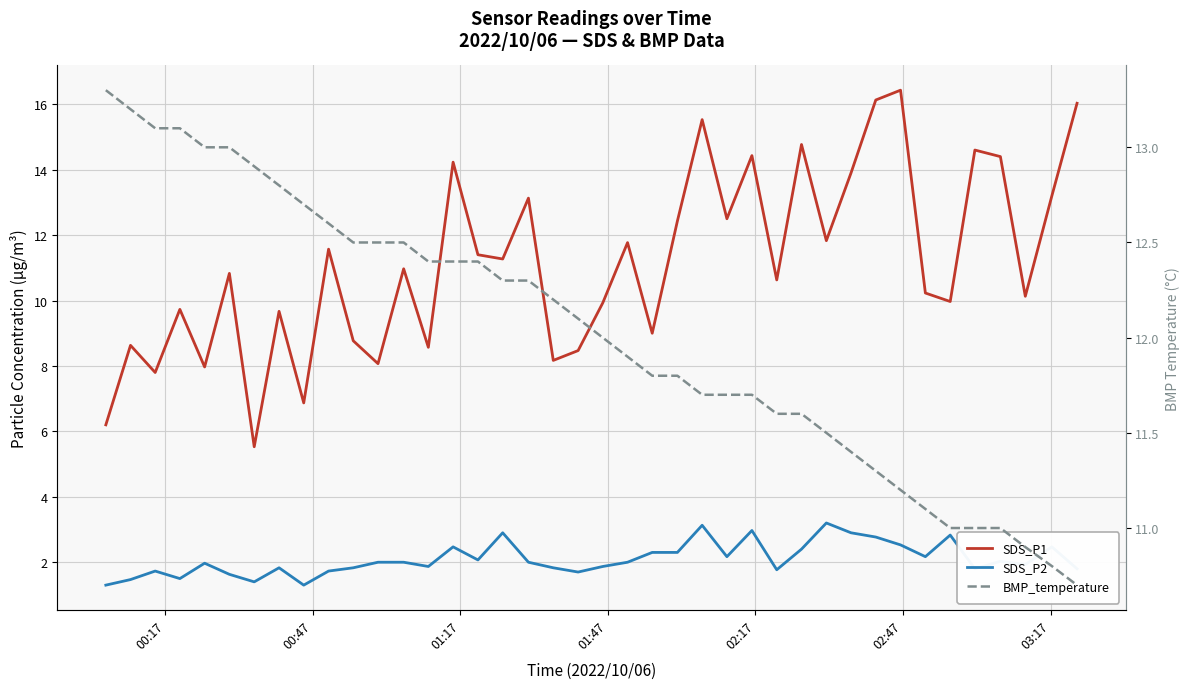

What is the smallest value displayed?

1.3